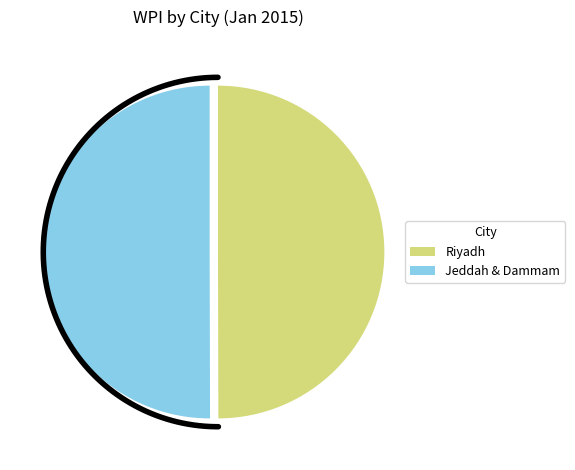

Does Dammam represent more than half of the total?

No